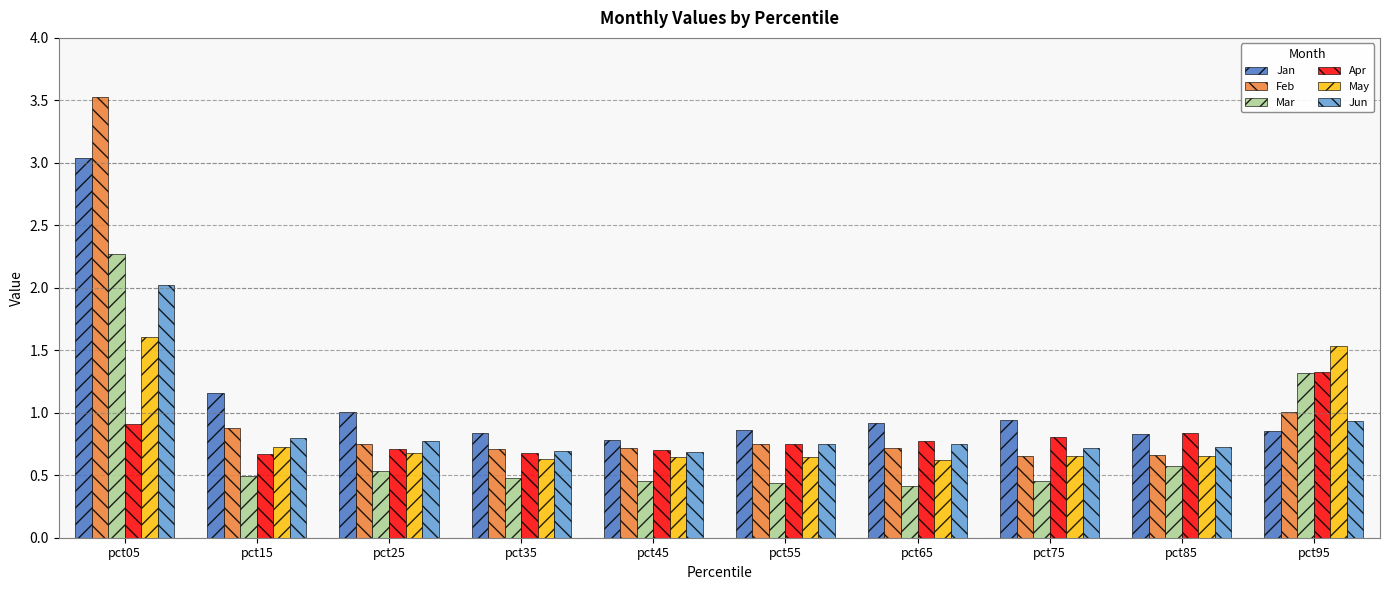

What is the sum of all Mar values?

7.4